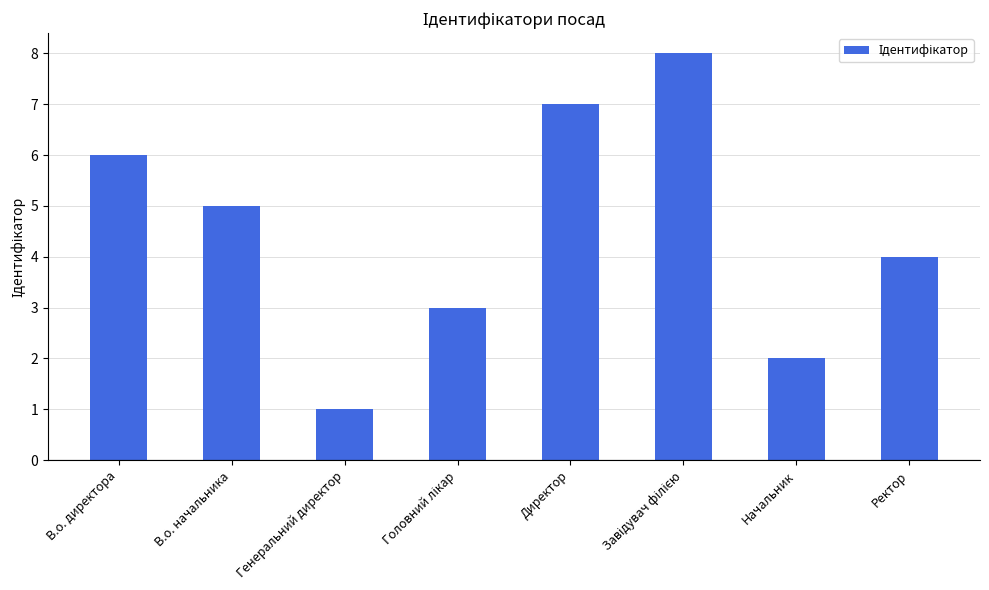

What is the value of the 6th bar from the left?

8